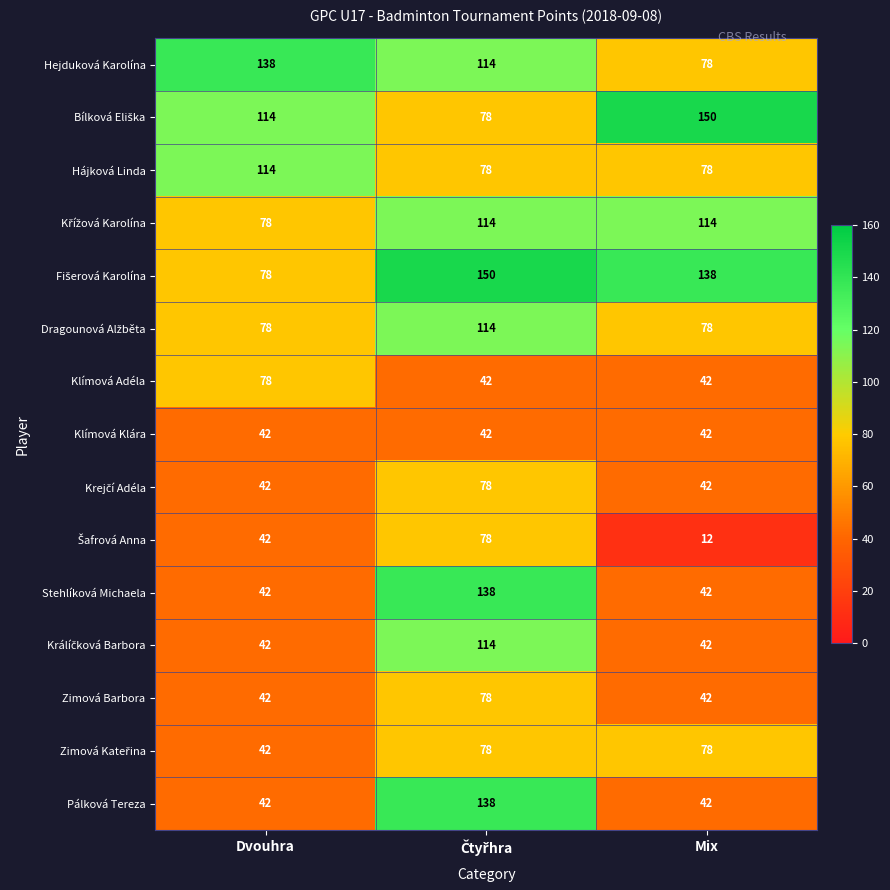

What is the smallest value displayed?

12